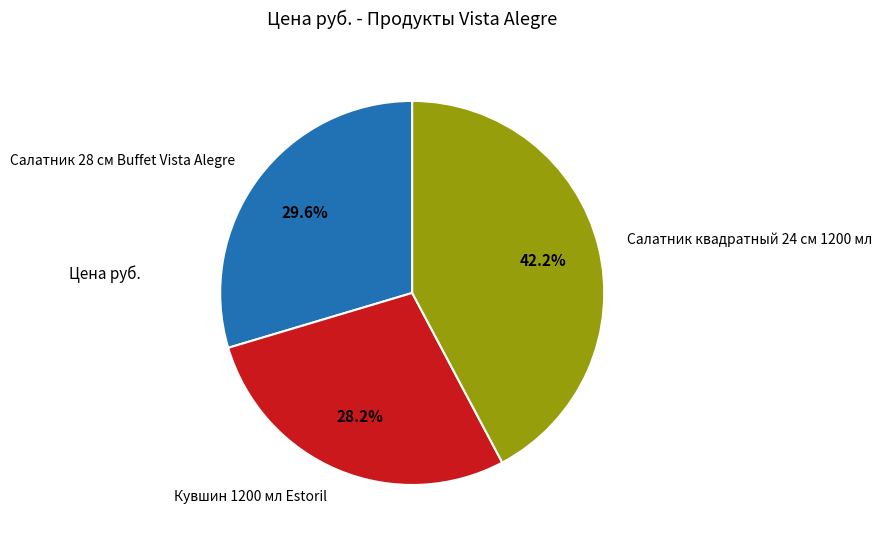

To the nearest percent, what percentage of the pie is Салатник 28 см Buffet Vista Alegre?

30%